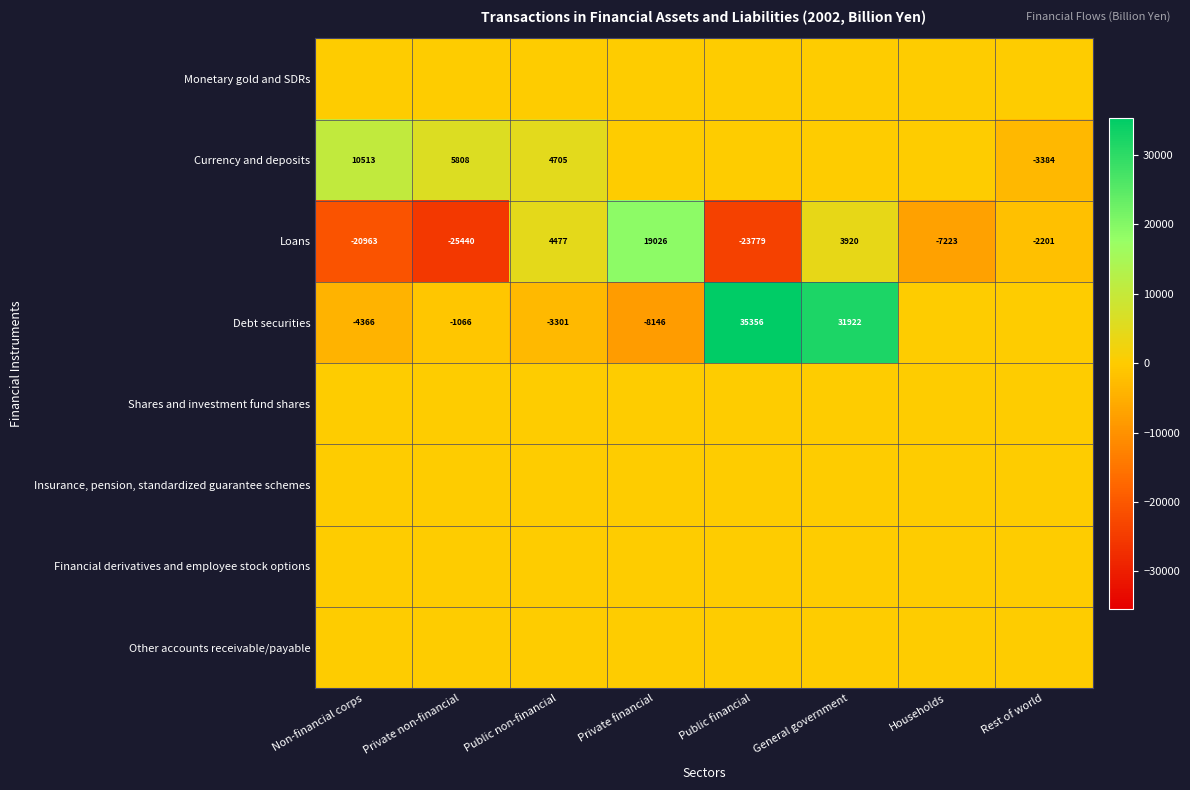

What is the sum of the Debt securities values at General government and Private financial?

23776